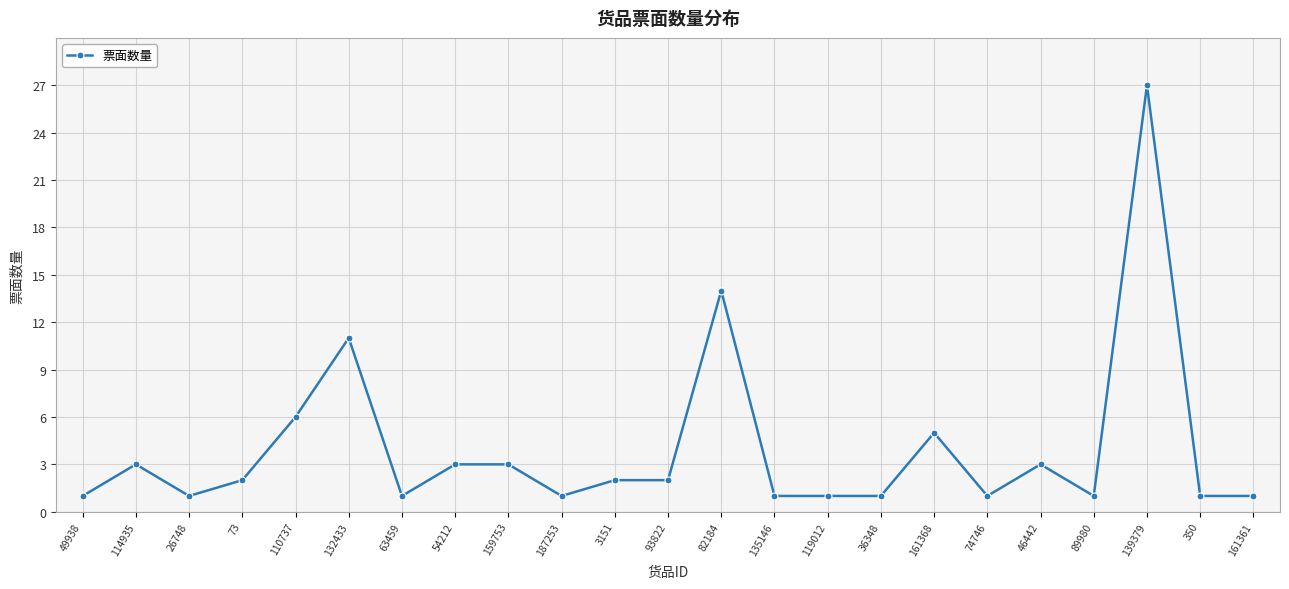

What is the ratio of the value at 82184 to the value at 49938?

14.0